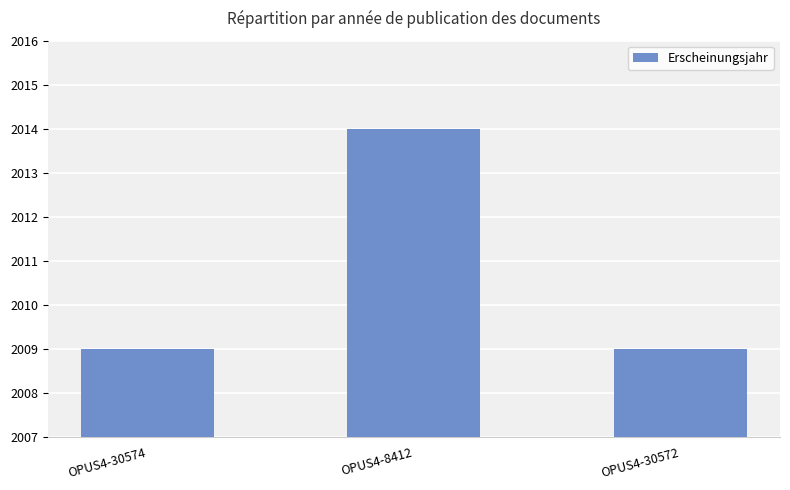

The chart shows a value of 3473 at OPUS4-30572. True or false?

False